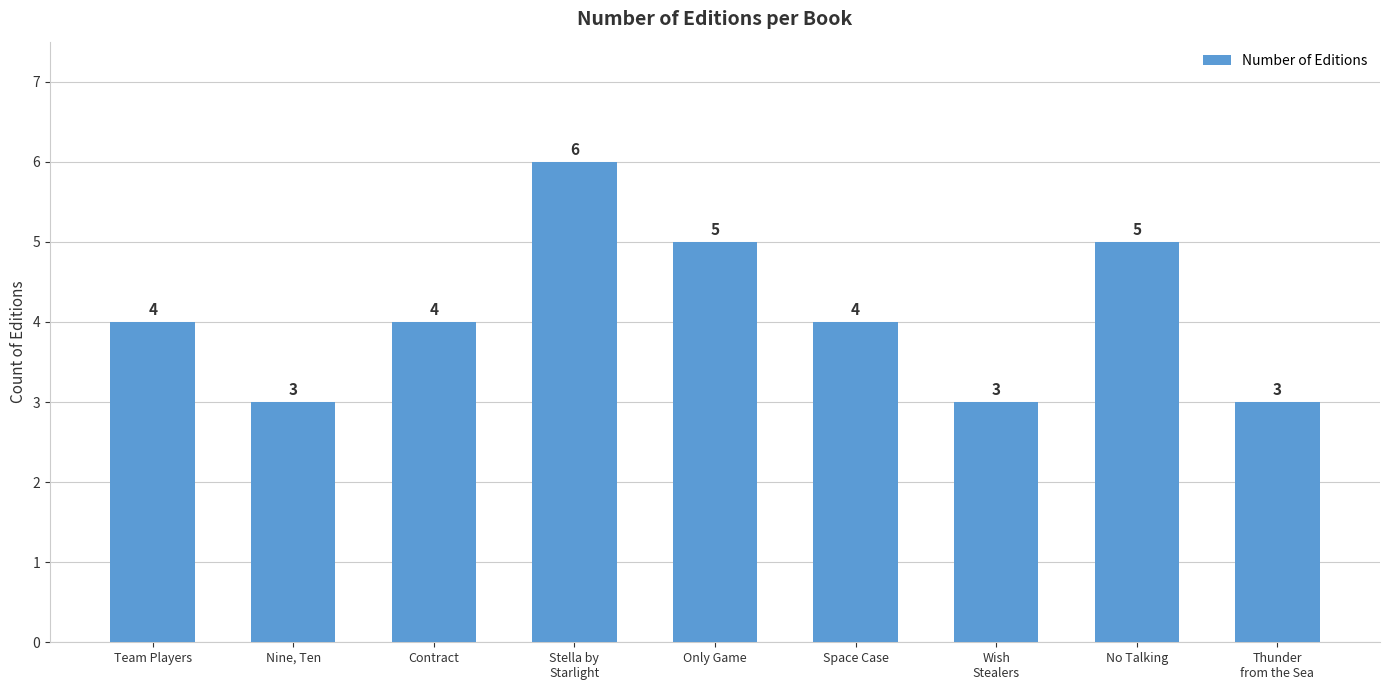

What is the average value?

4